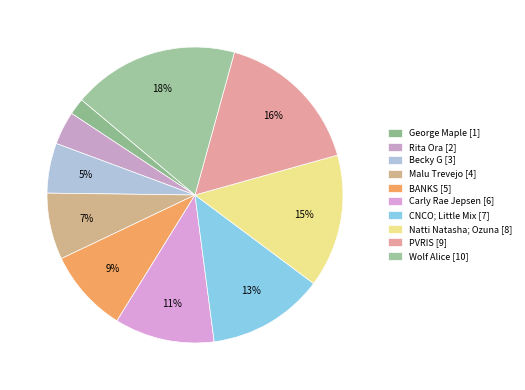

Approximately how many times larger is the value at Malu Trevejo compared to Becky G?

1.3